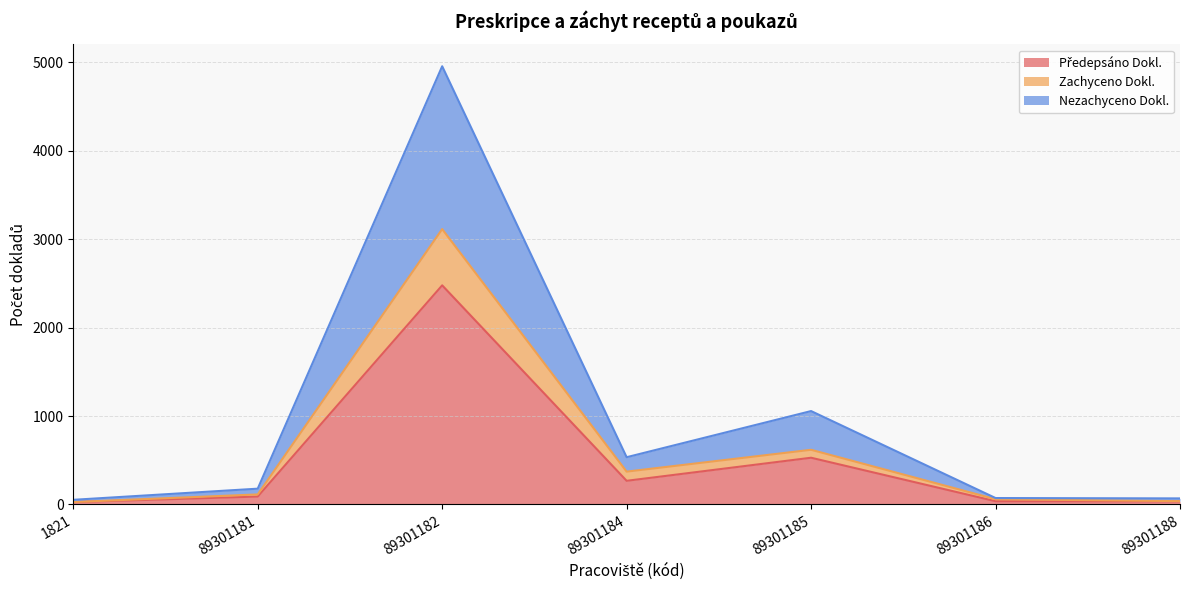

Does the chart have visible grid lines?

Yes